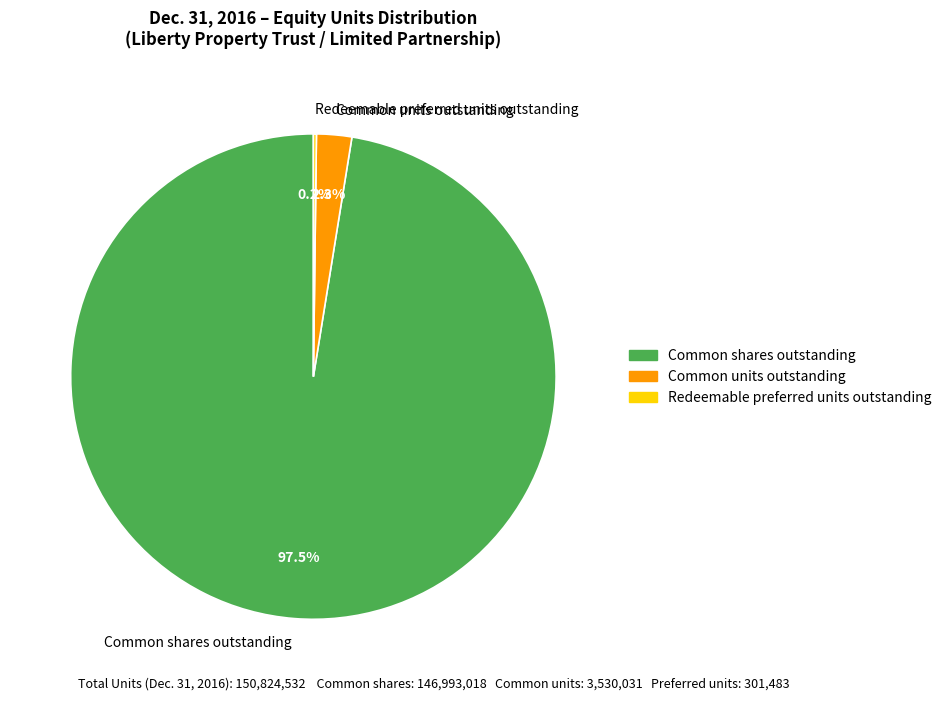

To the nearest percent, what is the difference between the largest and smallest slice percentages?

97%